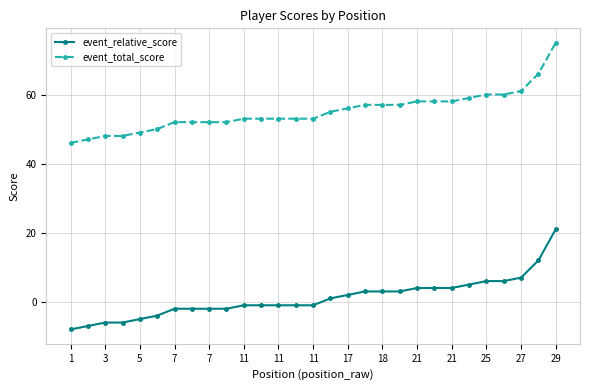

What is the average value of the event_total_score series?

55